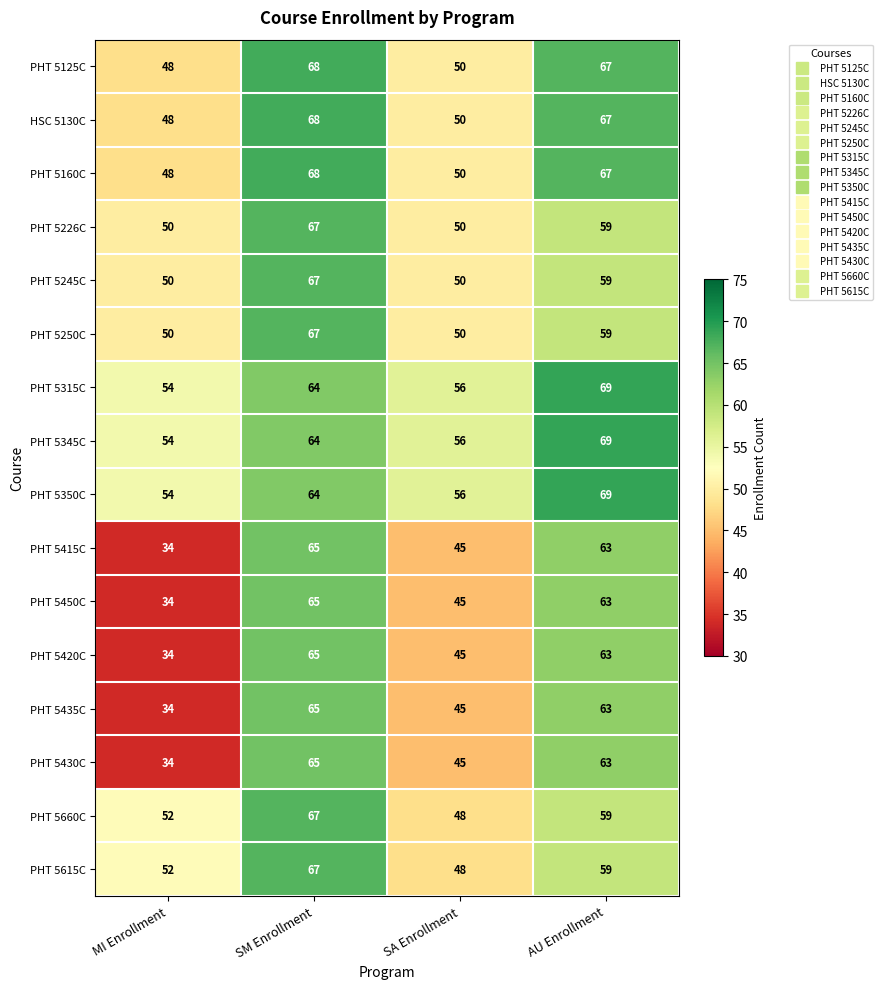

Rank the categories by PHT 5615C value from lowest to highest.

SA Enrollment, MI Enrollment, AU Enrollment, SM Enrollment